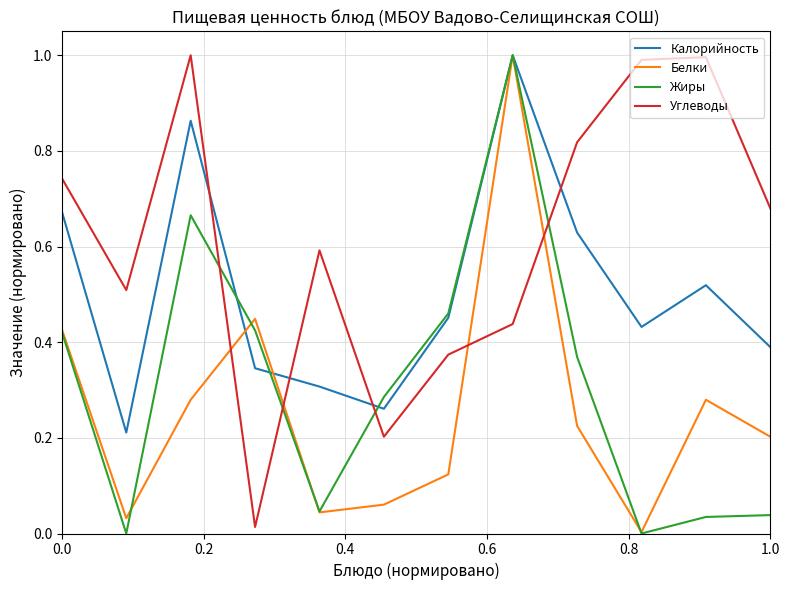

How many categories are shown in the chart?

12